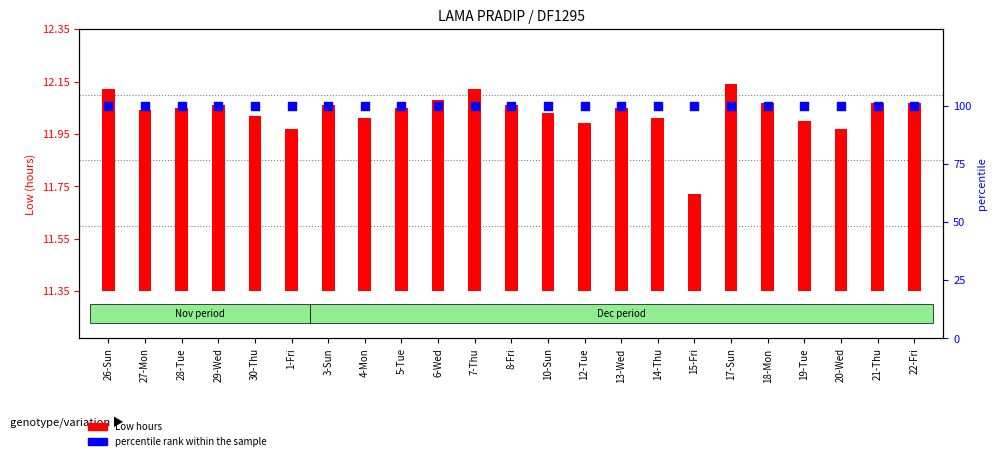

Which series has the largest total across all categories?

percentile rank within the sample